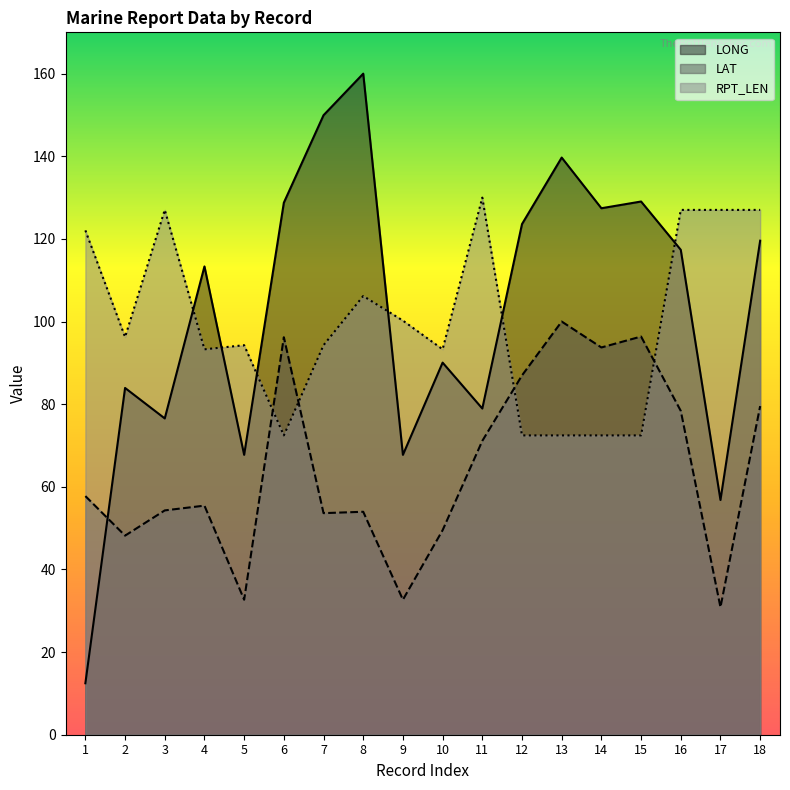

Reading right to left, what are all the values shown in this chart?

LONG: 119.6	56.8	117.4	129.1	127.4	139.7	123.6	78.9	90.1	67.7	160.0	149.9	128.8	67.7	113.3	76.6	83.9	12.5
LAT: 79.5	30.9	78.4	96.4	93.7	100.0	87.0	71.1	49.5	32.7	54.0	53.6	96.2	32.7	55.4	54.3	48.2	57.8
RPT_LEN: 127.0	127.0	127.0	72.4	72.4	72.4	72.4	130.0	93.3	100.2	106.2	94.3	72.4	94.3	93.3	127.0	96.3	122.1